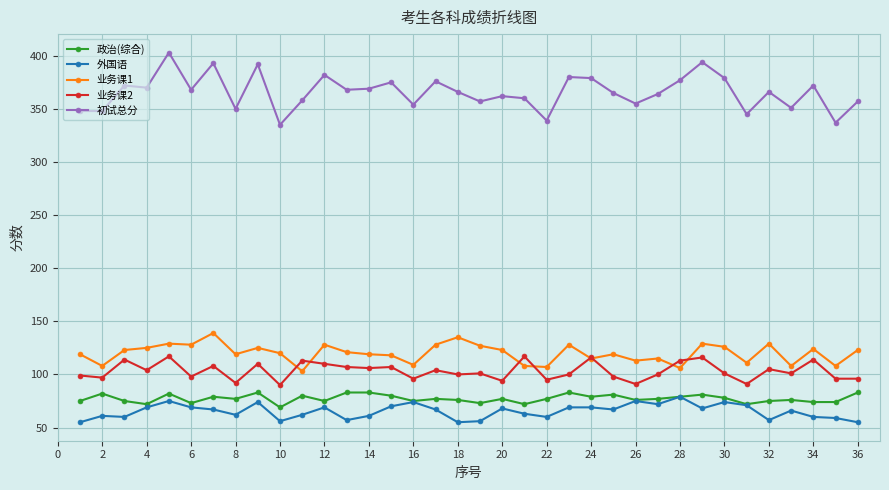

Which series has the largest range (max minus min)?

初试总分